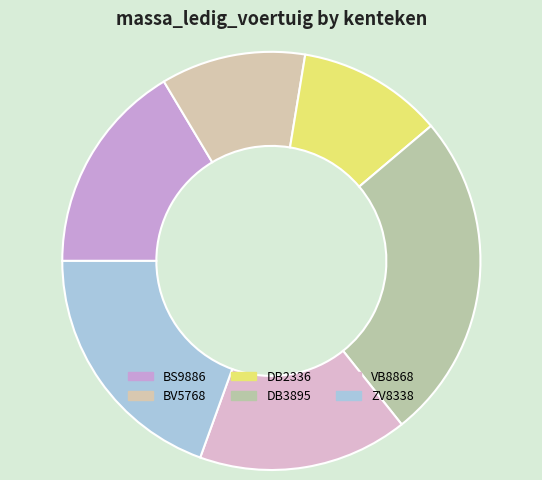

Which slice is the smallest?

BV5768